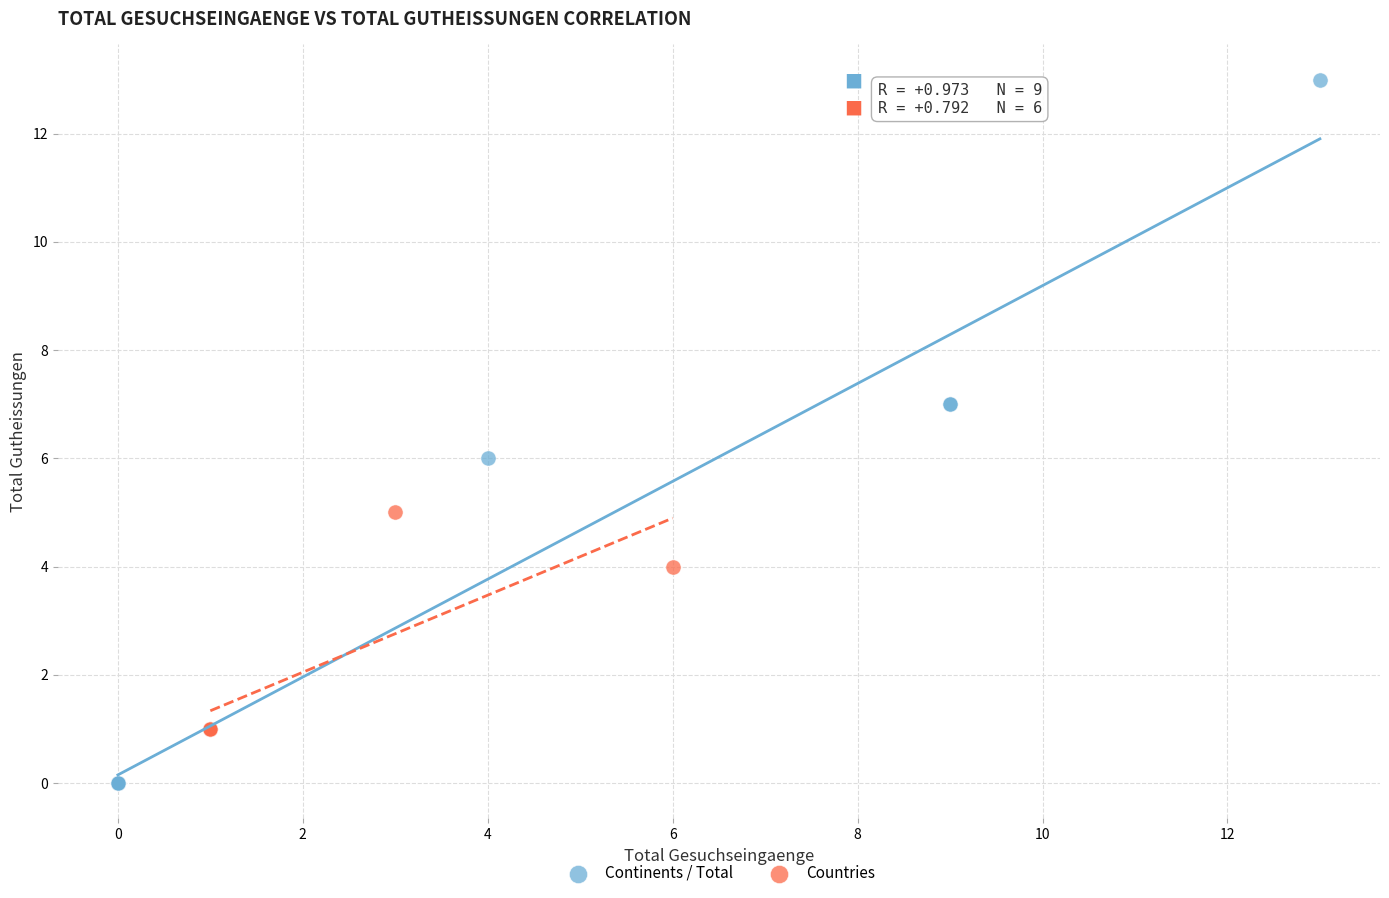

Which series has the widest spread of Y values?

Continents / Total